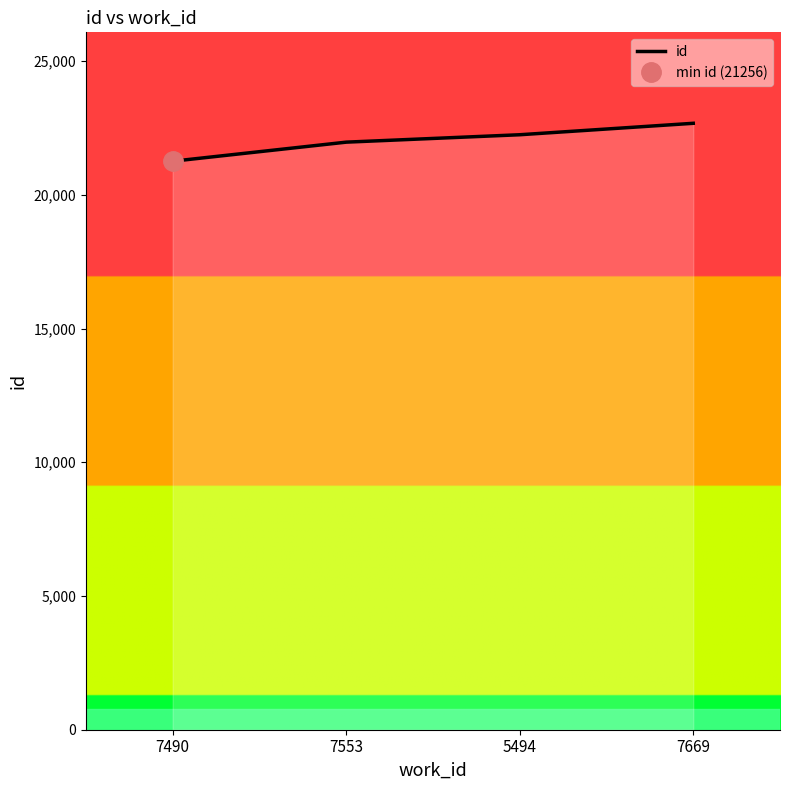

What is the value of the 3rd point from the left?

22246